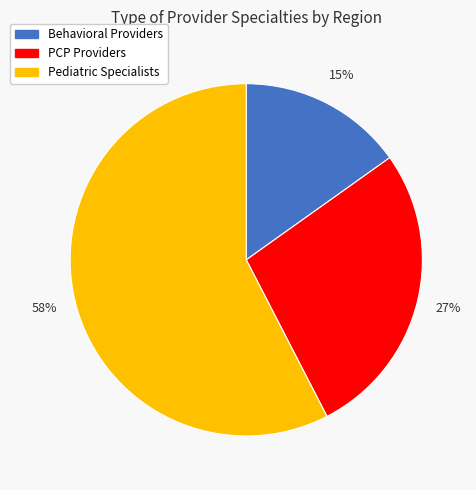

Is there a majority slice in this chart?

Yes